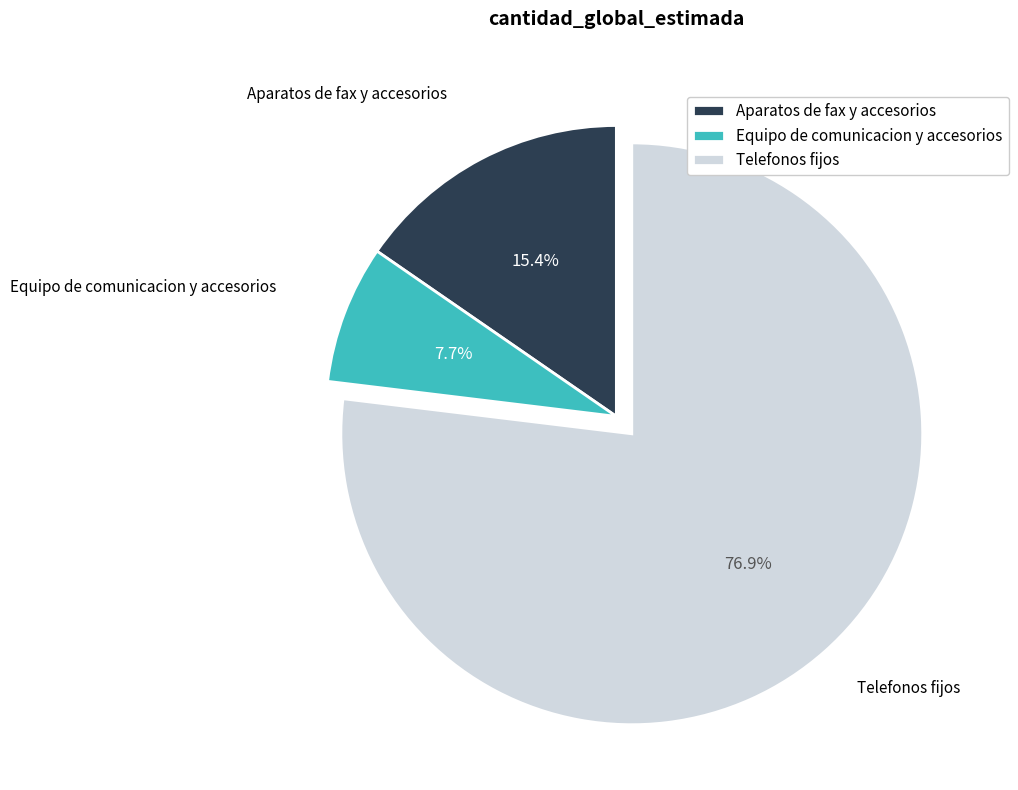

What is the total percentage of Telefonos fijos and Aparatos de fax y accesorios?

92.3%